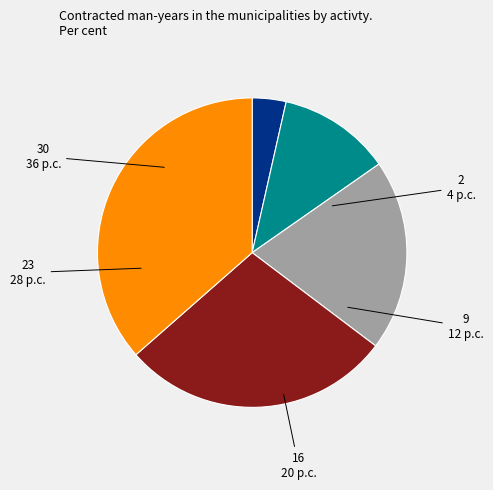

To the nearest percent, what is the difference between the largest and smallest slice percentages?

33%